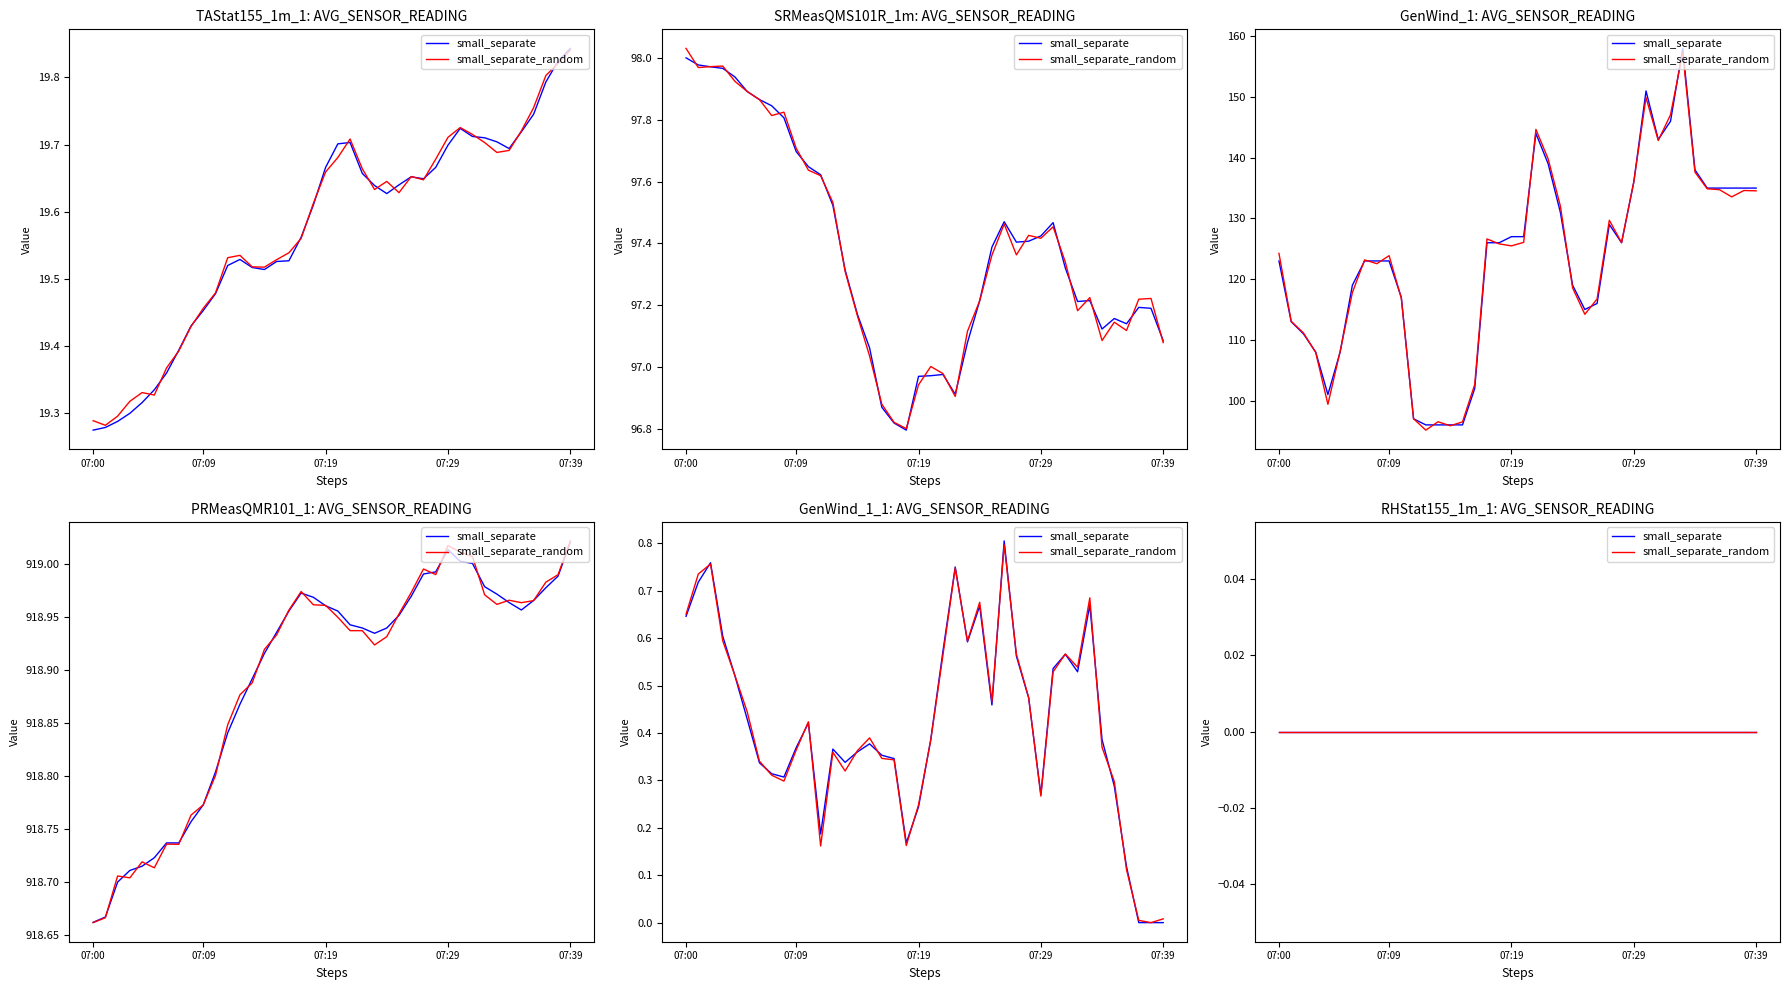

At which category does TAStat155_1m_1 reach its first local valley?

07:14